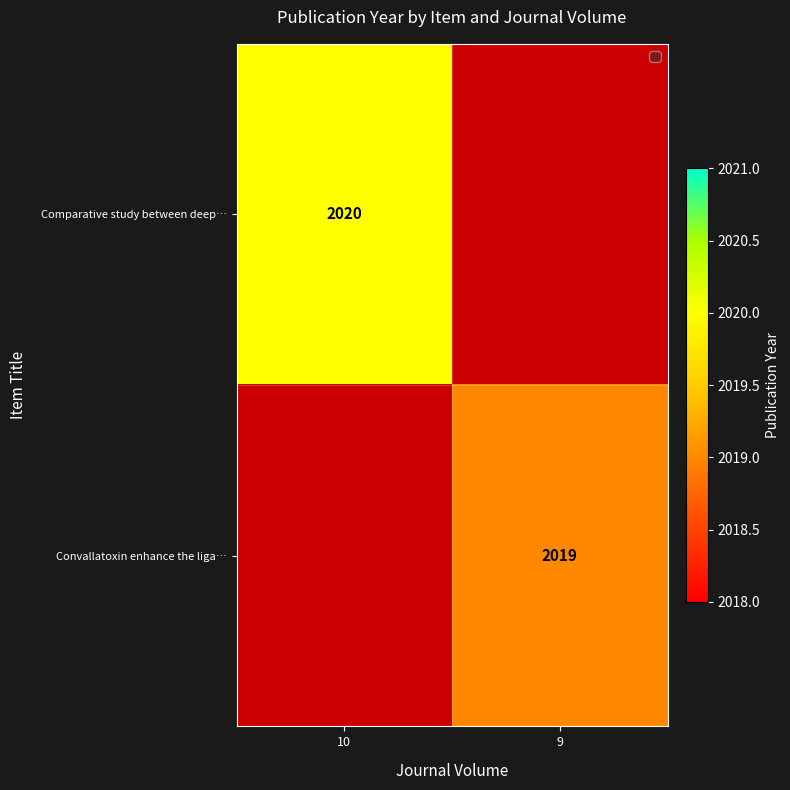

At which category does the chart reach its peak across all series?

10